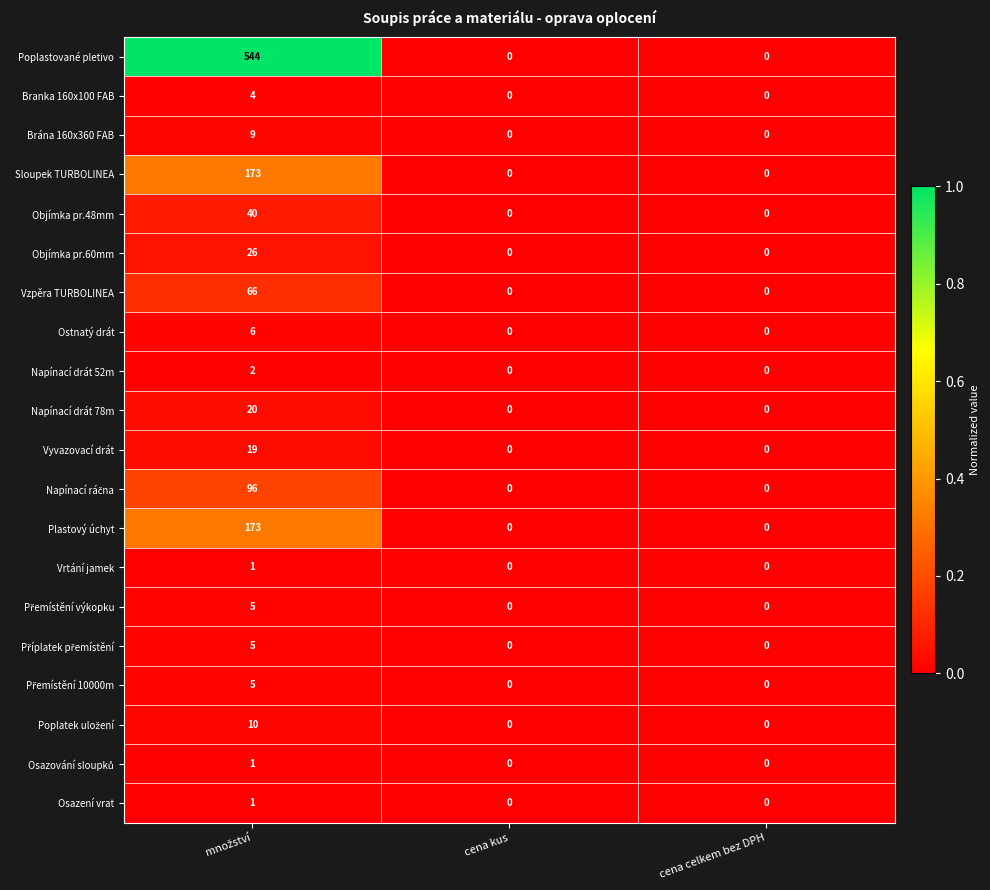

The Plastový úchyt series shows -57 at cena celkem bez DPH. True or false?

False